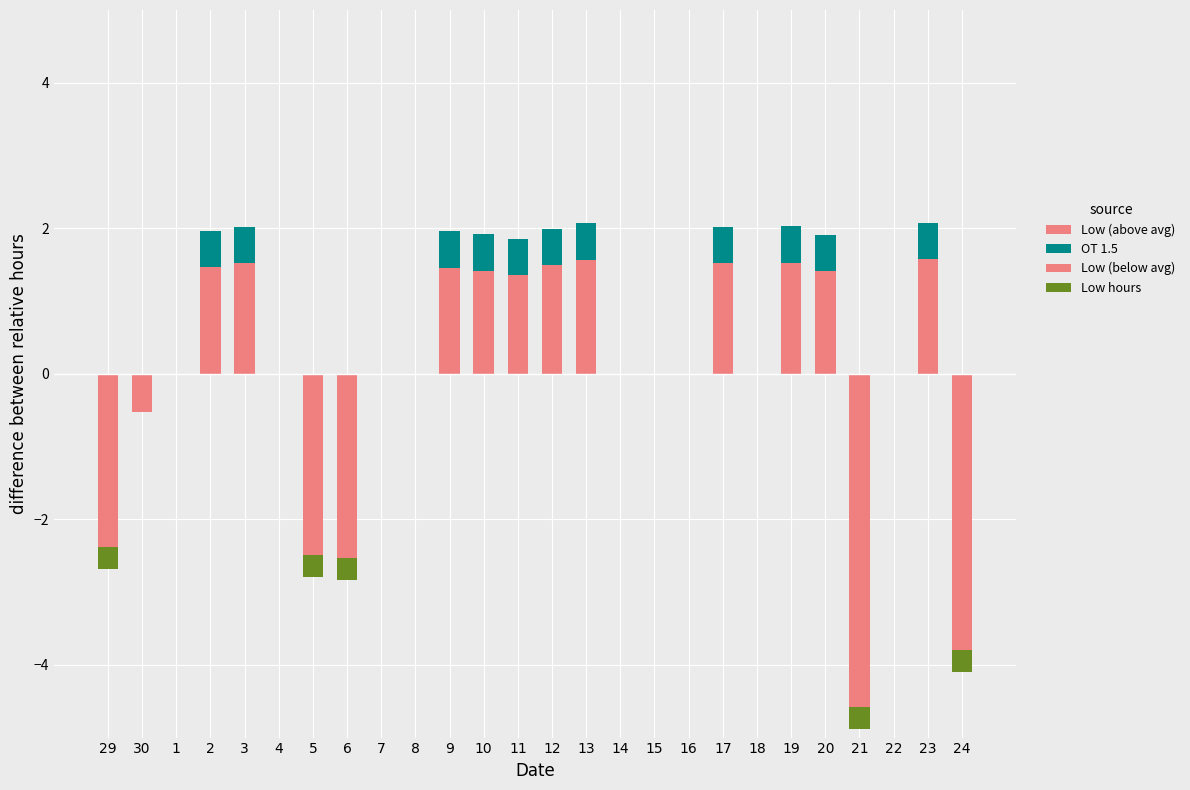

What is the sum of all Low (below avg) values?

-16.3